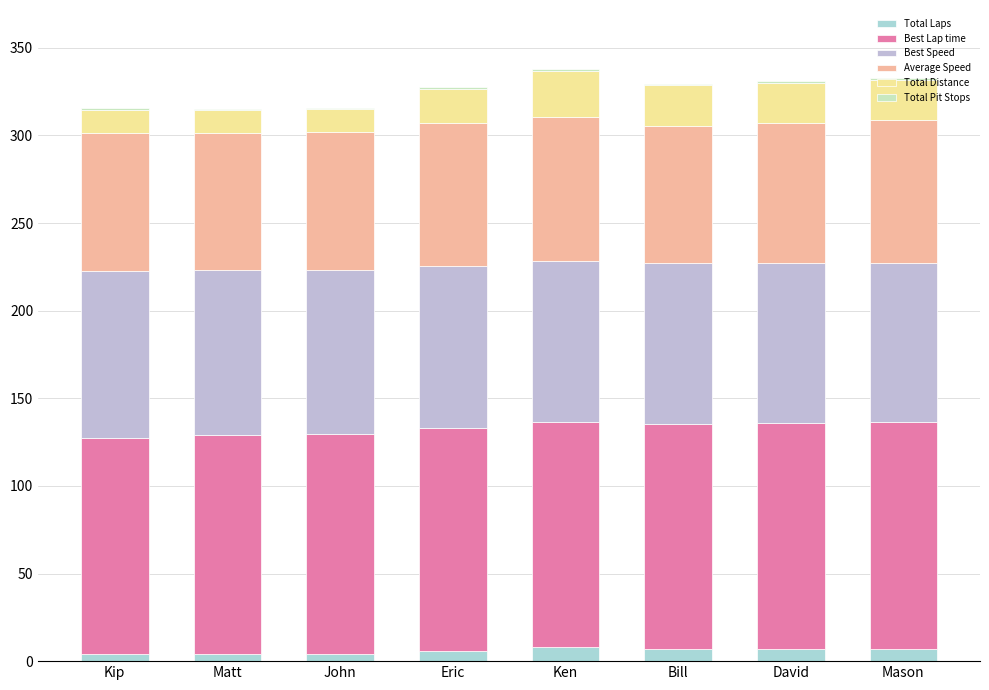

Does the chart contain stacked bars?

Yes